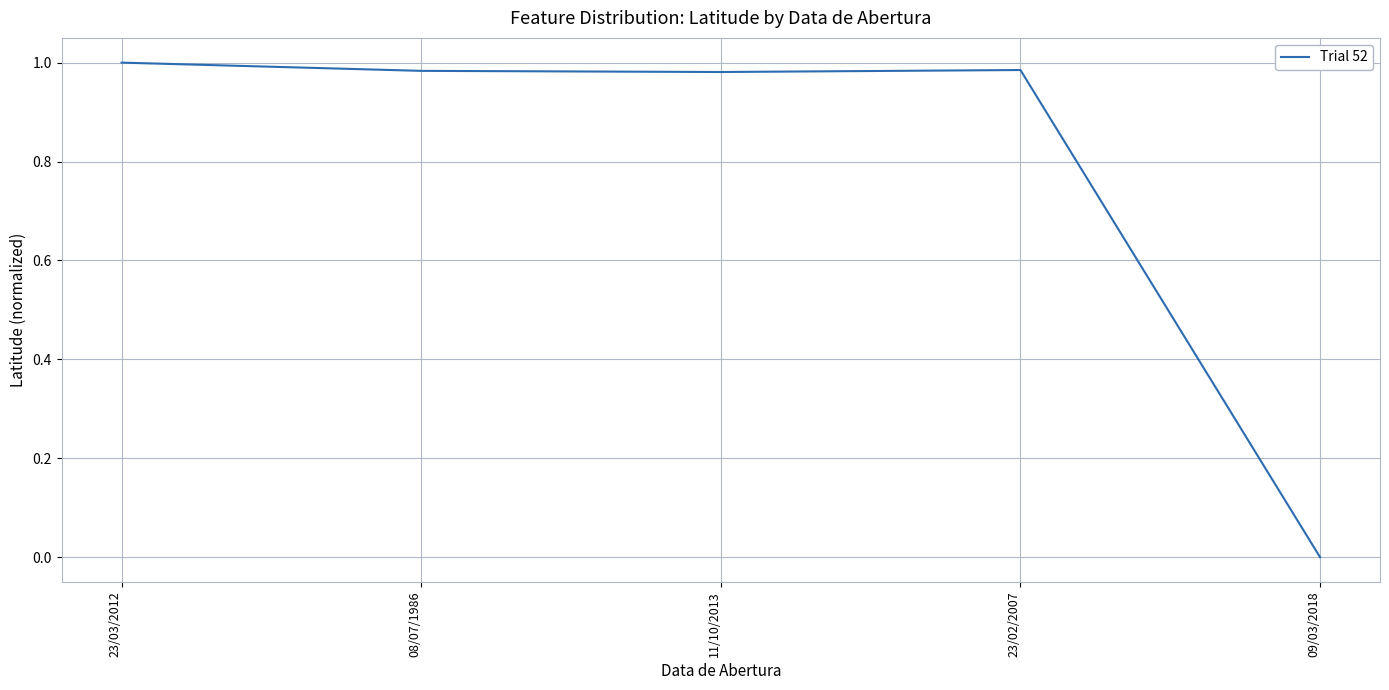

Between 09/03/2018 and 23/02/2007, which is larger?

23/02/2007